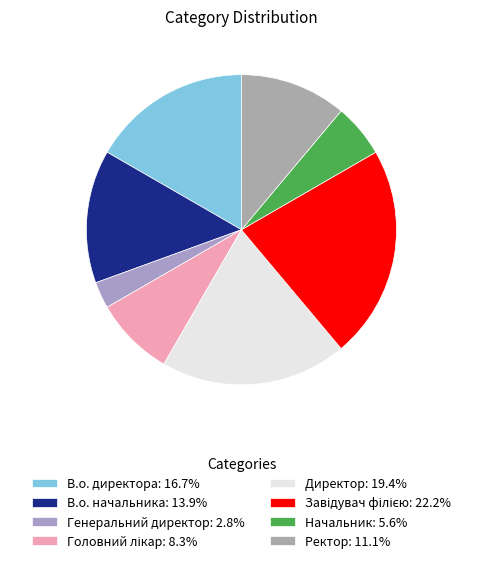

Which slice is the smallest?

Генеральний директор